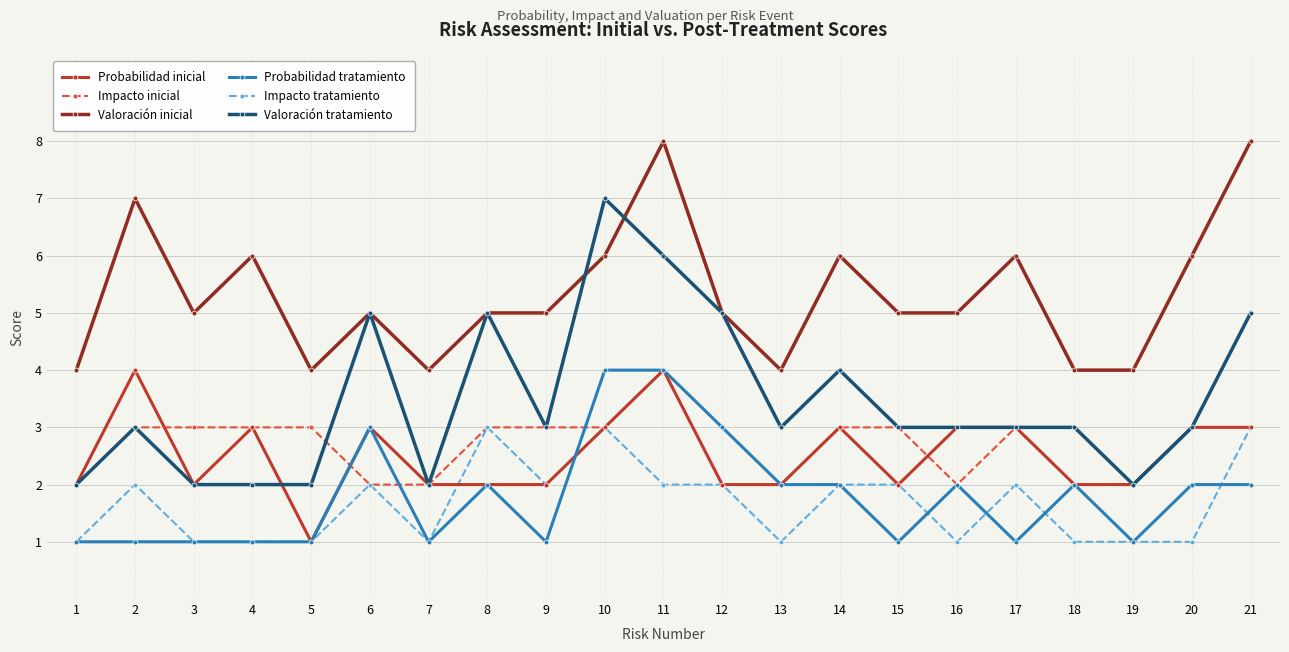

What are all the series names shown in the legend?

Probabilidad inicial, Impacto inicial, Valoración inicial, Probabilidad tratamiento, Impacto tratamiento, Valoración tratamiento